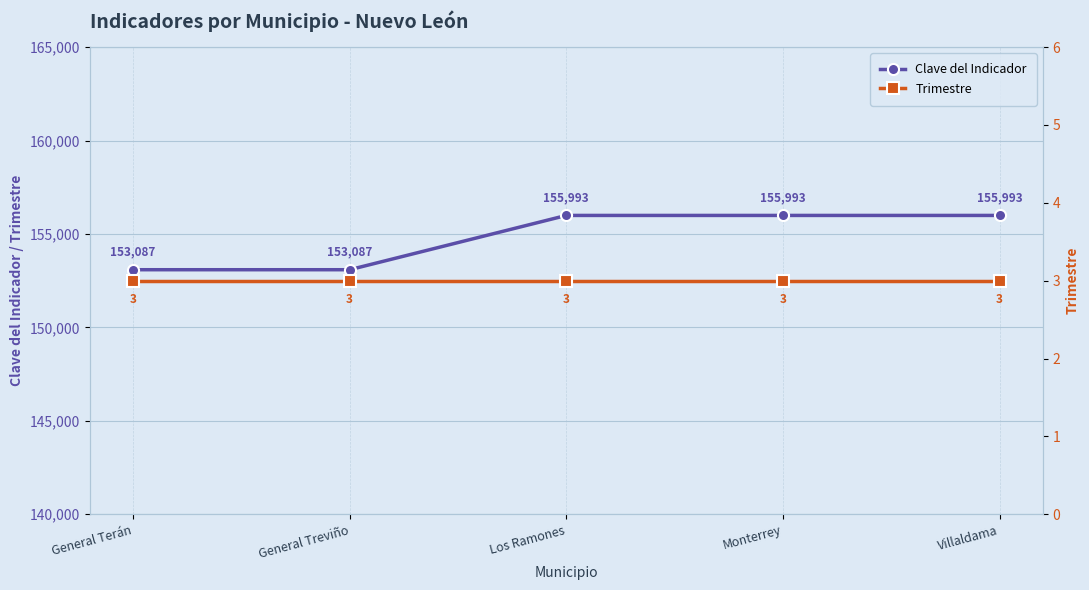

At which category is the sum across all series the highest?

Los Ramones